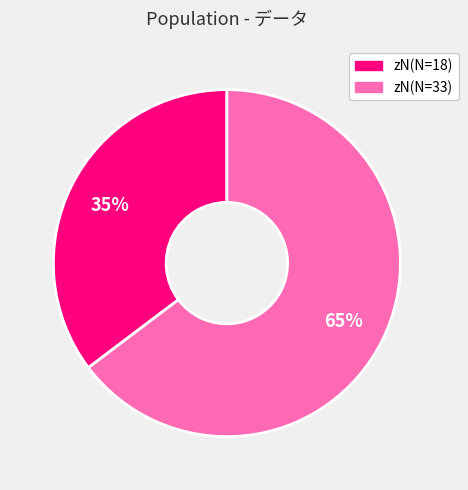

Which category accounts for the majority?

zN(N=33)